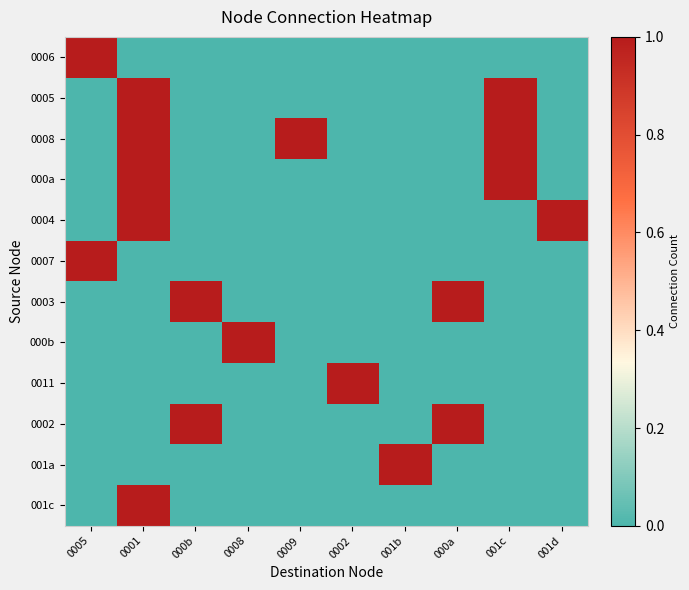

What is the maximum value shown in the chart?

1